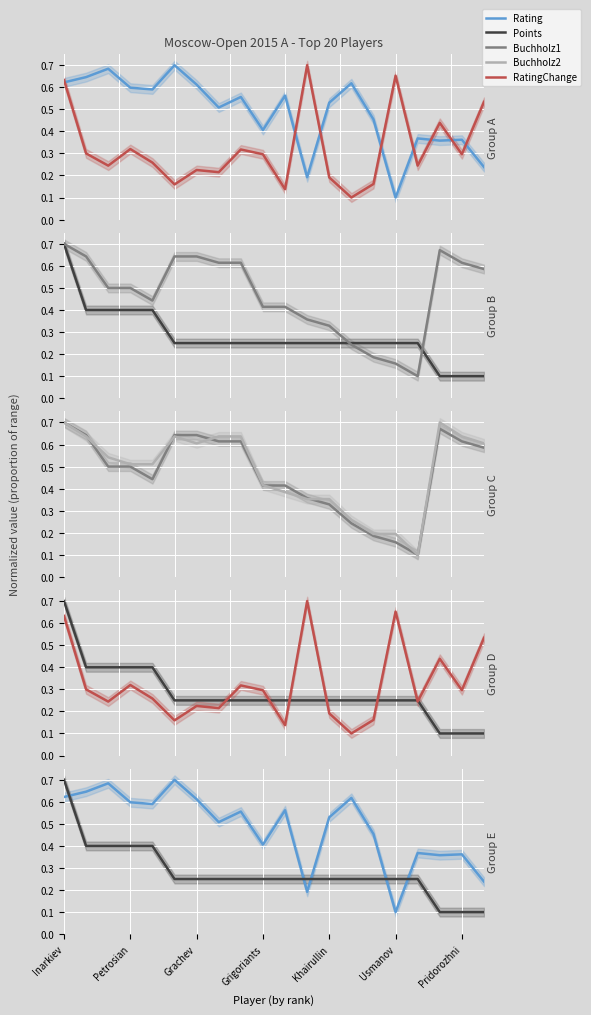

True or false: Points has more than 1 interior local peaks.

False